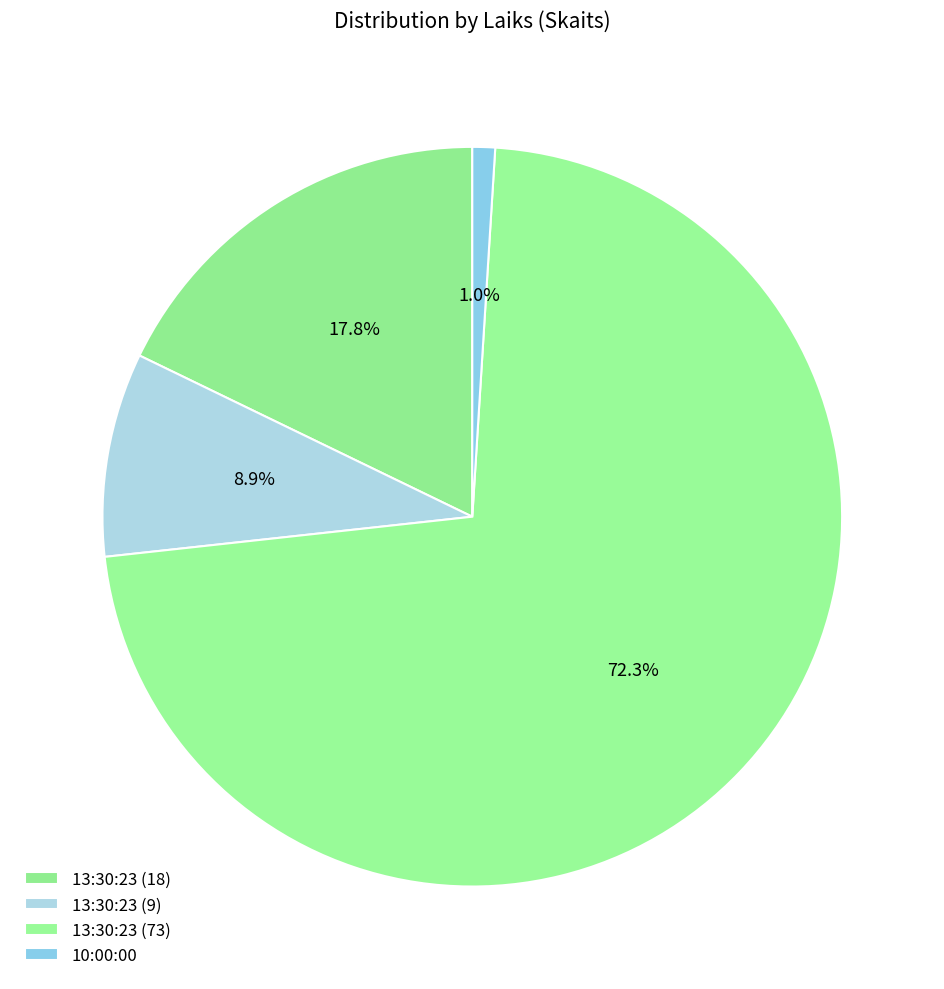

How many segments does this pie chart have?

4